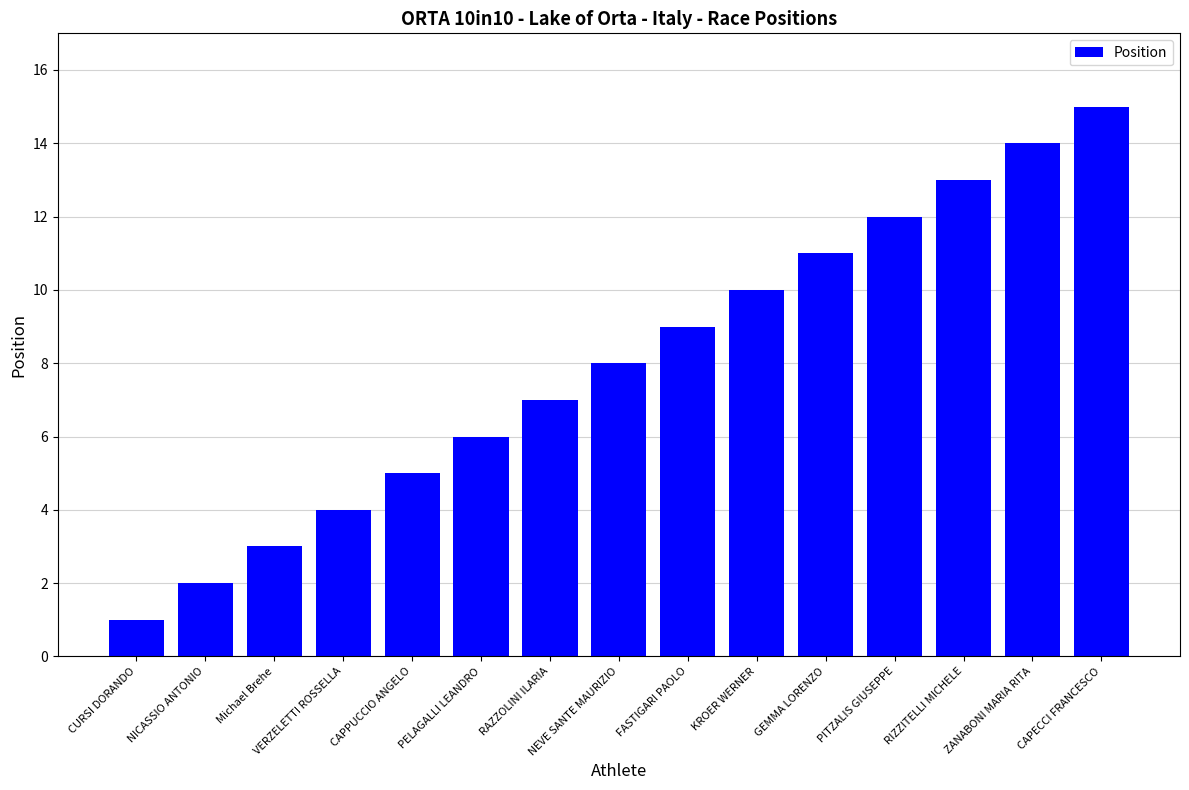

Reading right to left, what are all the values shown in this chart?

15	14	13	12	11	10	9	8	7	6	5	4	3	2	1